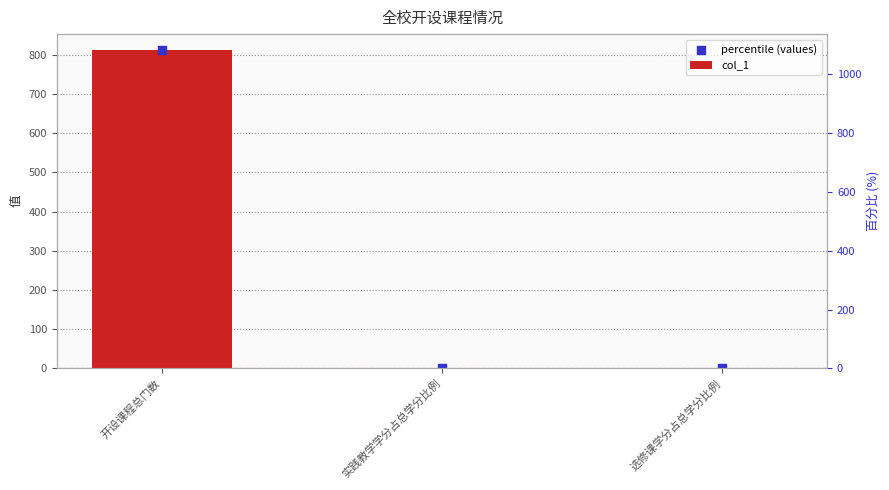

Which series has the largest total across all categories?

col_1